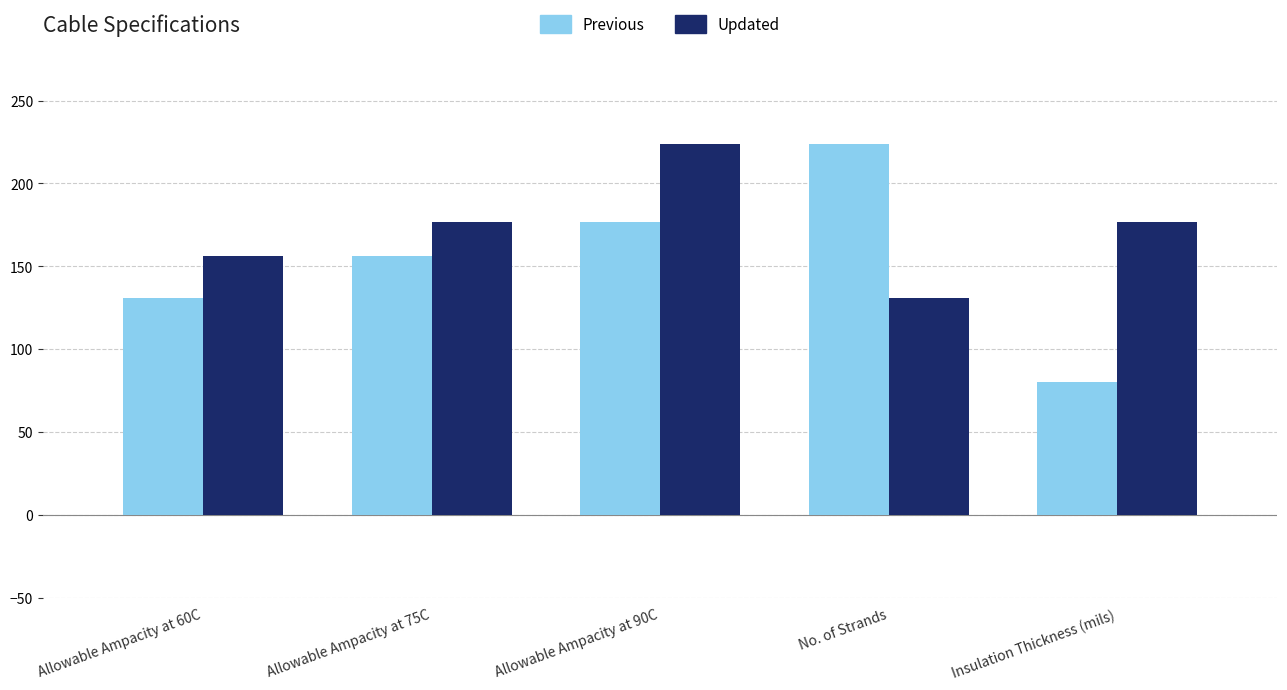

What are all the series names shown in the legend?

Previous, Updated